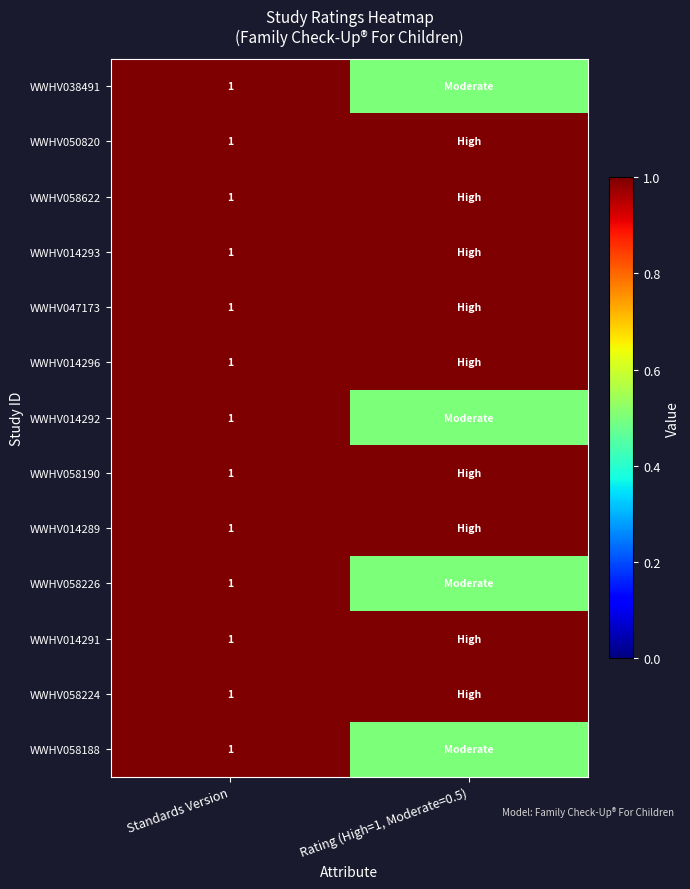

Is it true that WWHV058188 equals 0.5 at Standards Version?

False